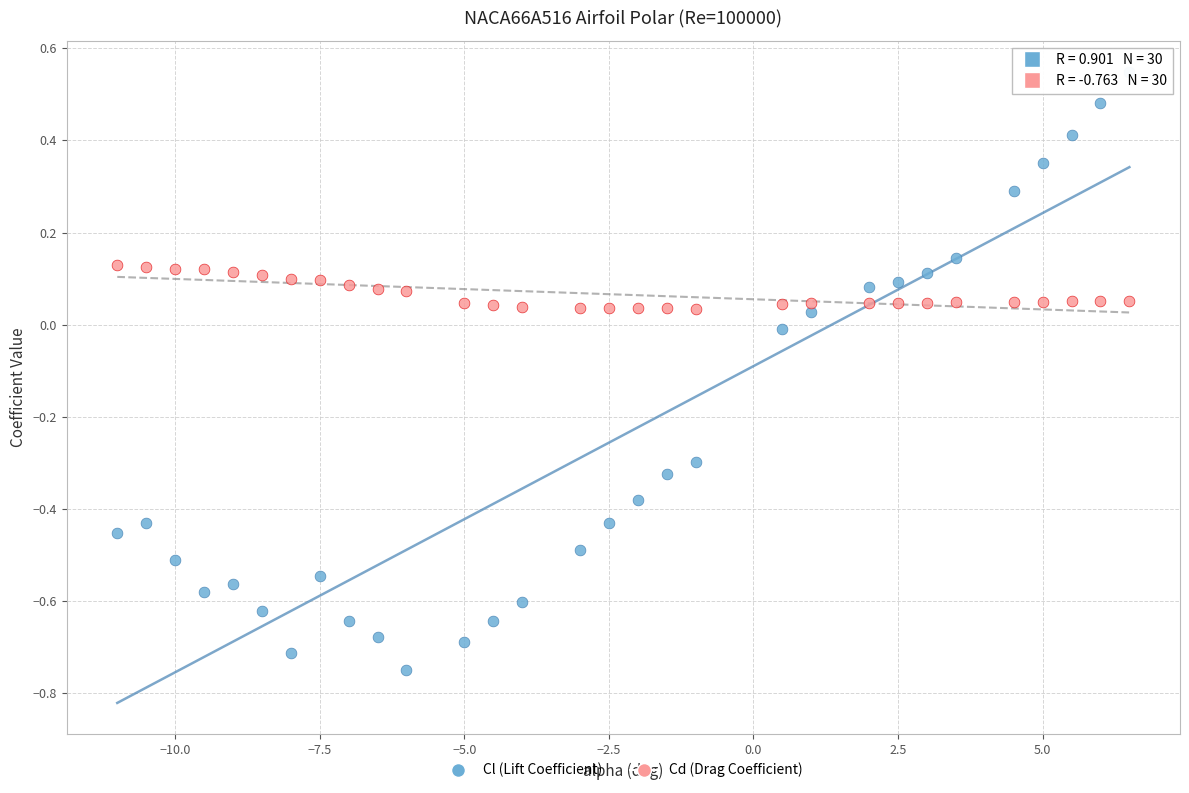

Across all data points, what is the range of Y values (max minus min)?

1.3